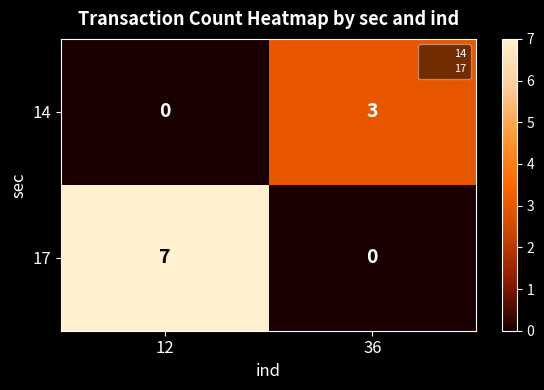

What is the highest value of the 17 series?

7